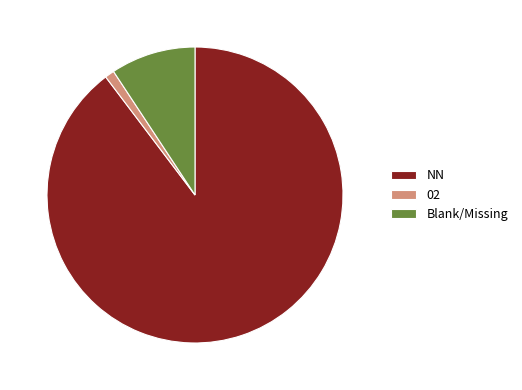

Is it true that 02 is 1% of the pie?

True